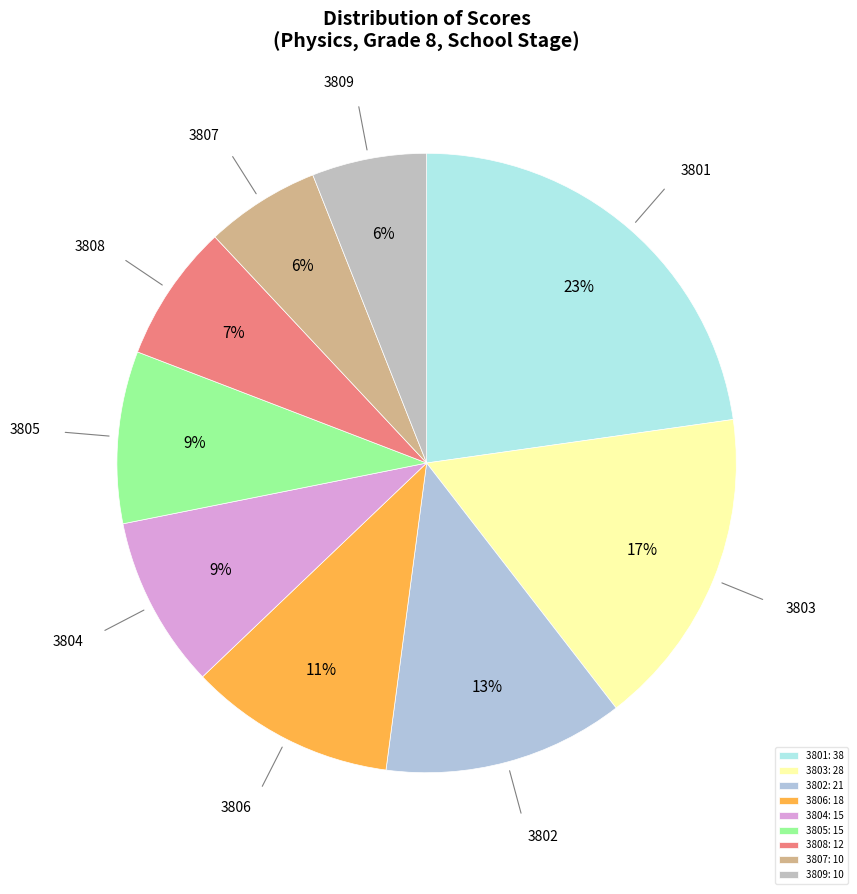

What is the change in value from 3804 to 3809?

-5